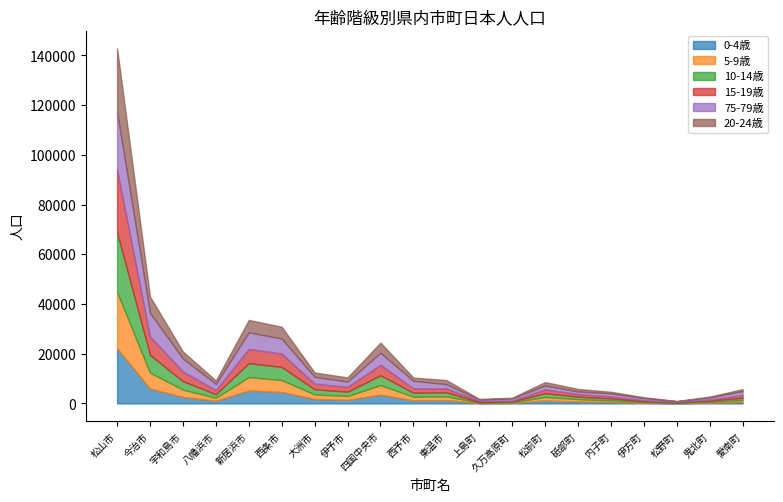

What is the sum of the 75-79歳 values at 宇和島市 and 松前町?

6770